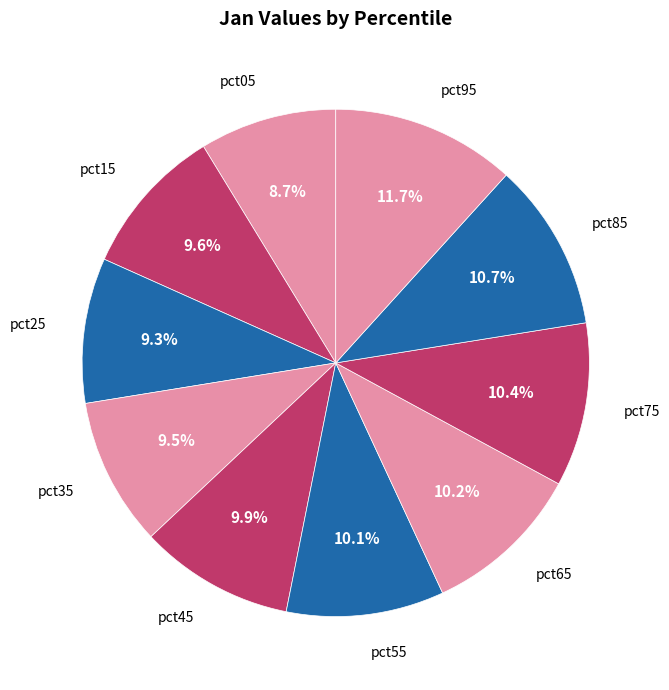

Between pct45 and pct75, which is larger?

pct75